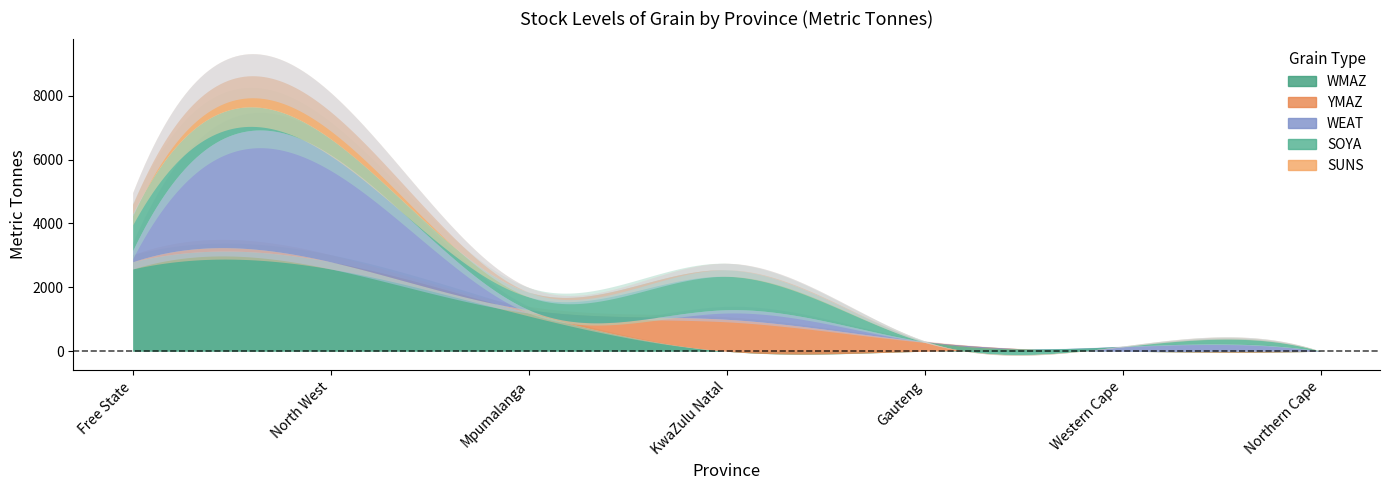

Between which two adjacent categories do YMAZ and WEAT first intersect?

1 and 2